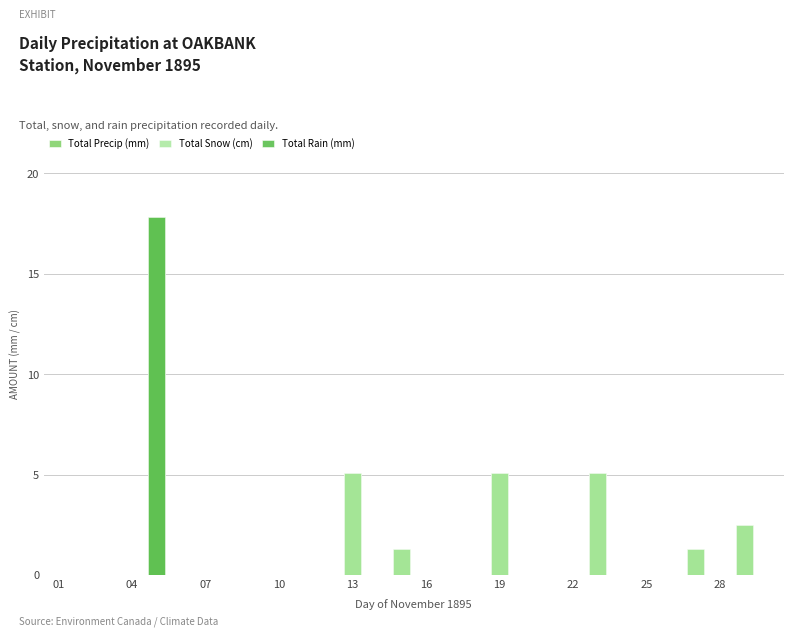

Which series has the widest spread of values?

Total Precip (mm)